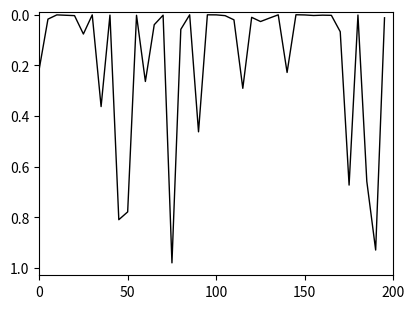

Is this an area chart (filled region under the line)?

No